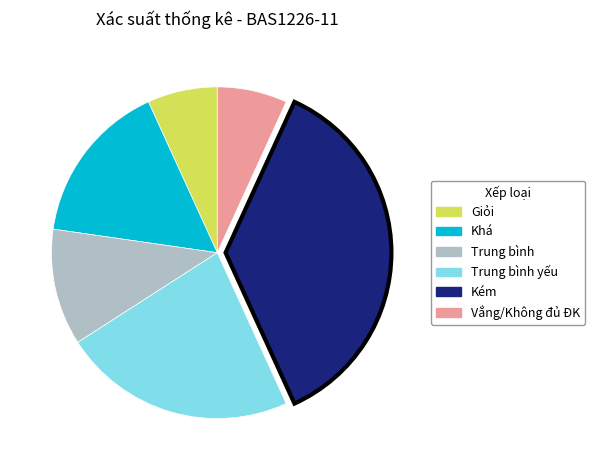

Does any single category account for the majority?

No